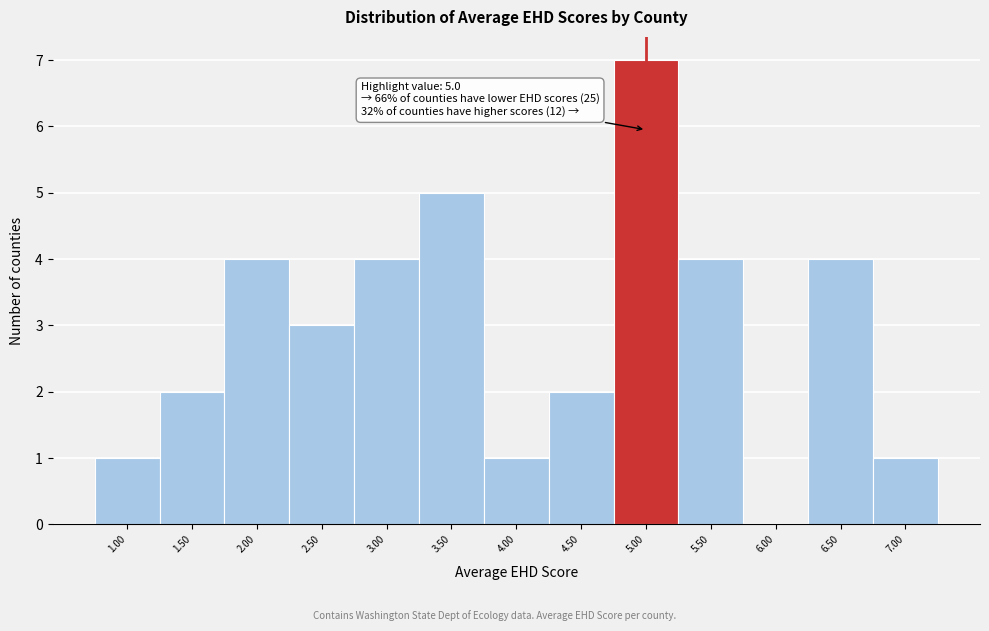

Over which range of the x-axis is the bar tallest?

4.75 to 5.25